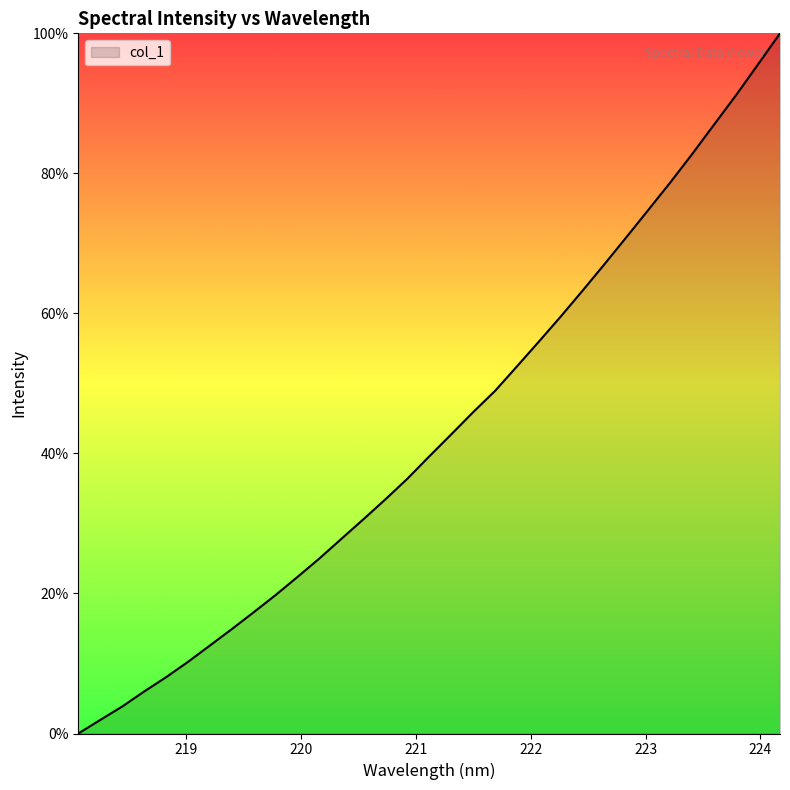

What is the difference between the maximum and minimum values?

100.0